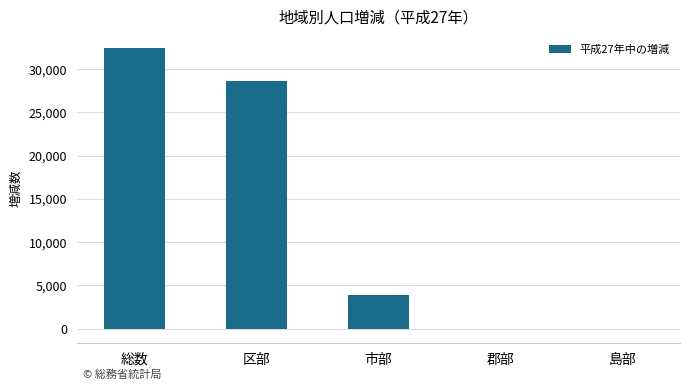

Where is the data nearest to the value 16208?

市部